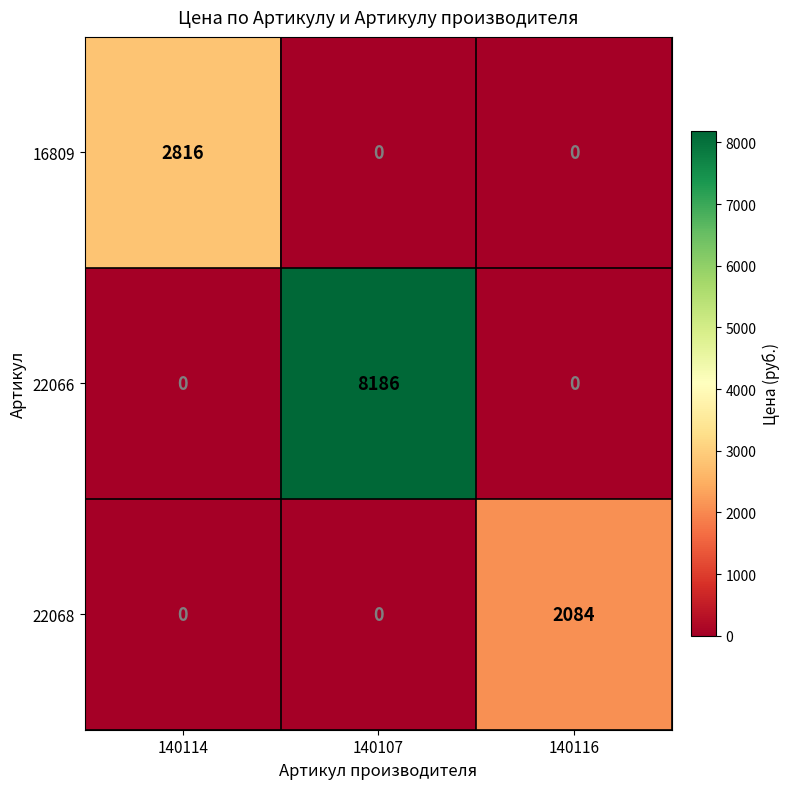

What is the average value of the 22066 series?

2729